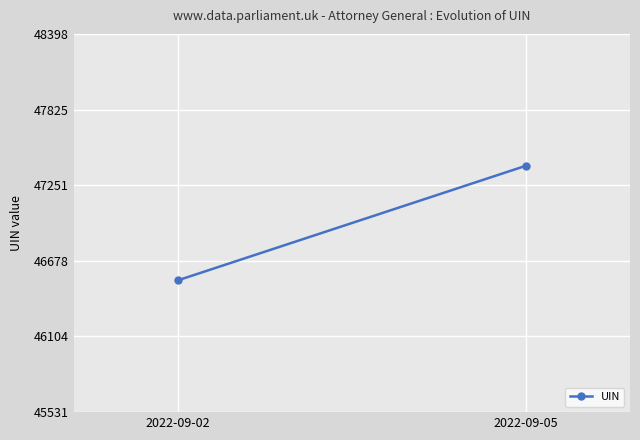

What is the greatest value displayed?

47398